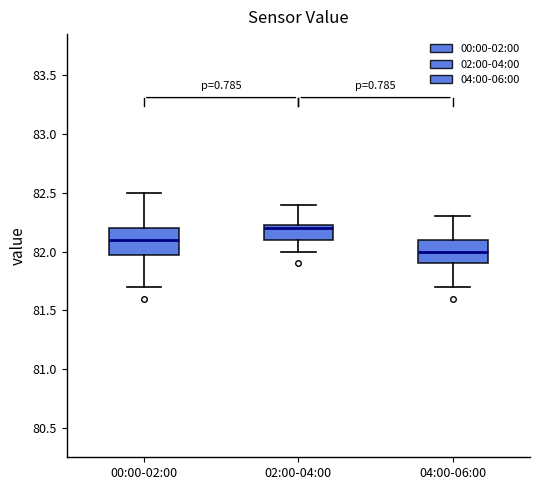

Which box's median line is the lowest?

04:00-06:00